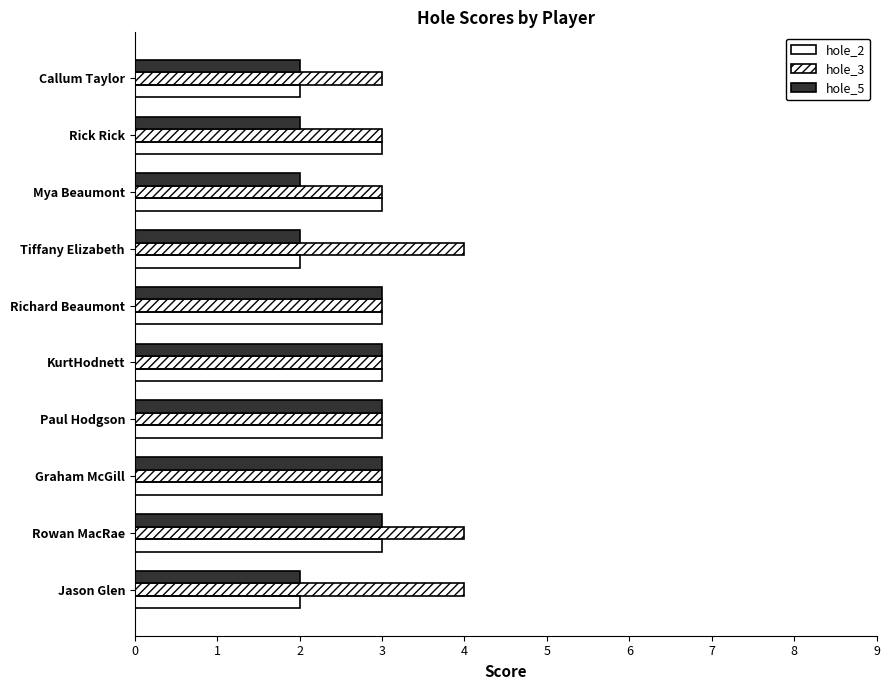

What is the maximum value for hole_5?

3